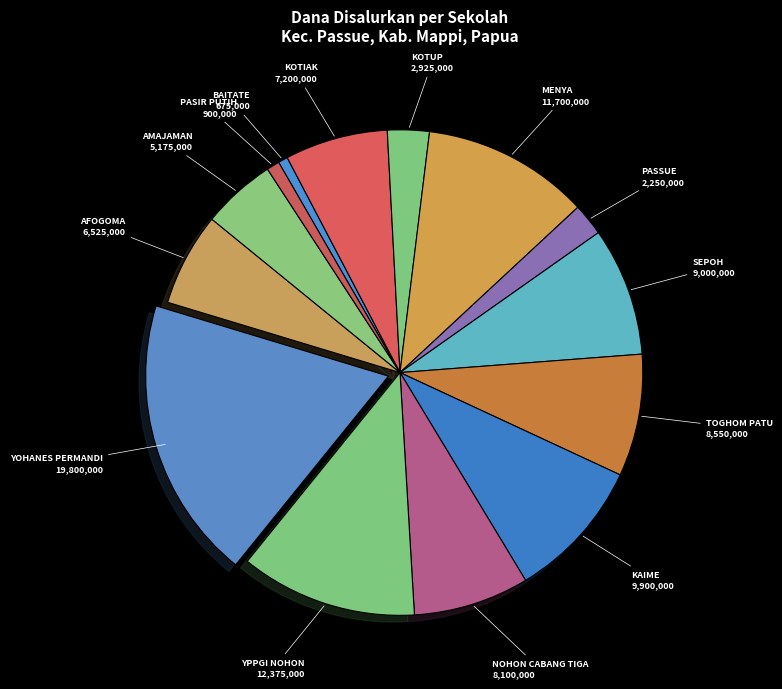

Is it true that BAITATE is 11% of the pie?

False